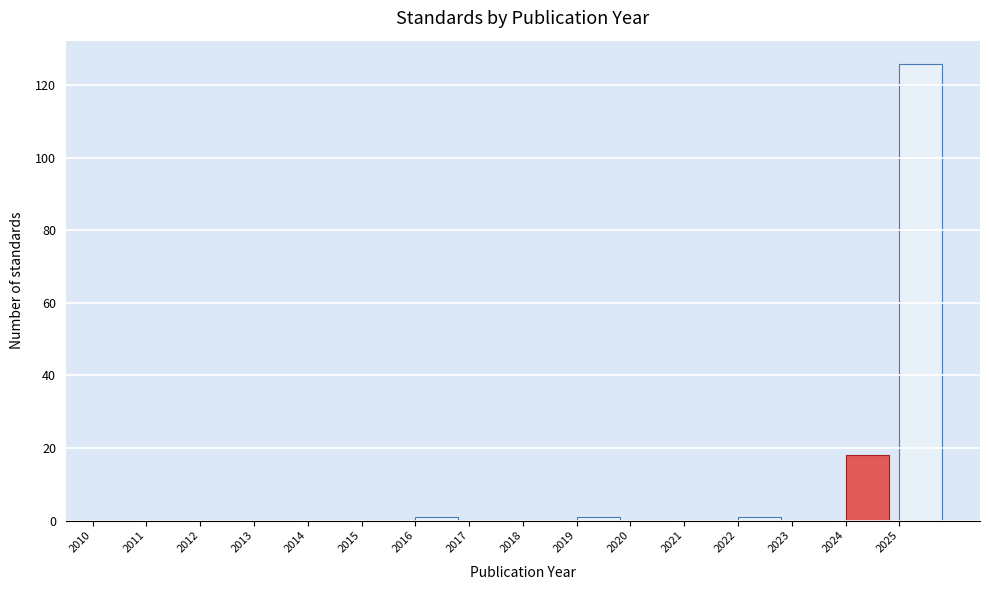

Over which range of the x-axis is the bar tallest?

2025 to 2026